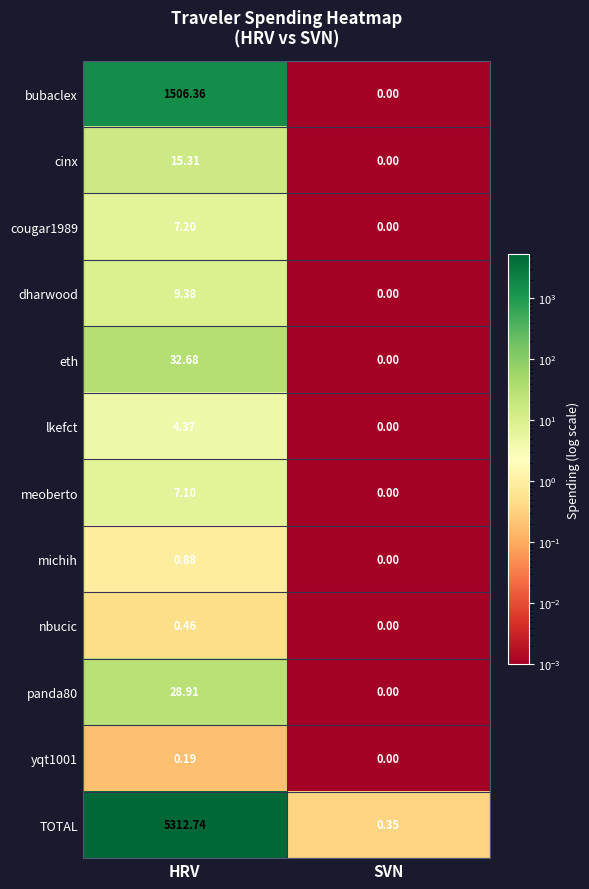

Which label corresponds to the smallest value in the chart?

SVN